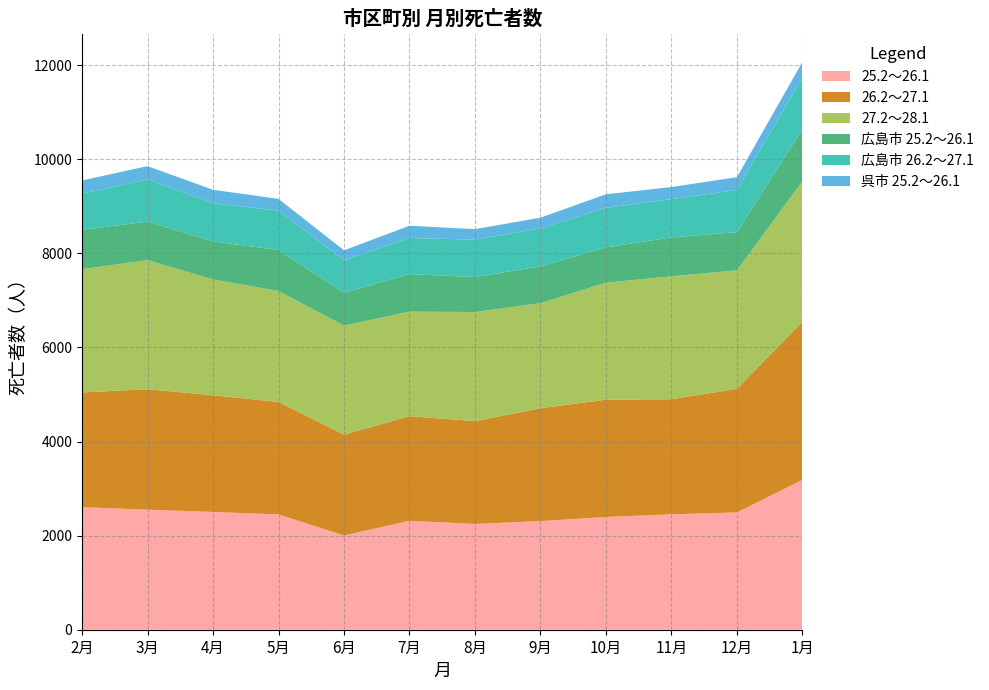

Reading left to right, list all the values displayed in this chart.

25.2～26.1: 2604	2553	2503	2451	2004	2316	2249	2309	2398	2453	2493	3185
26.2～27.1: 2440	2560	2481	2392	2143	2223	2185	2399	2493	2447	2629	3361
27.2～28.1: 2621	2744	2462	2358	2318	2223	2320	2234	2487	2613	2519	2989
広島市 25.2～26.1: 839	820	810	870	699	798	744	783	751	828	812	1102
広島市 26.2～27.1: 766	898	811	838	691	767	795	806	840	812	896	1107
呉市 25.2～26.1: 280	281	286	250	211	261	223	229	288	258	272	327